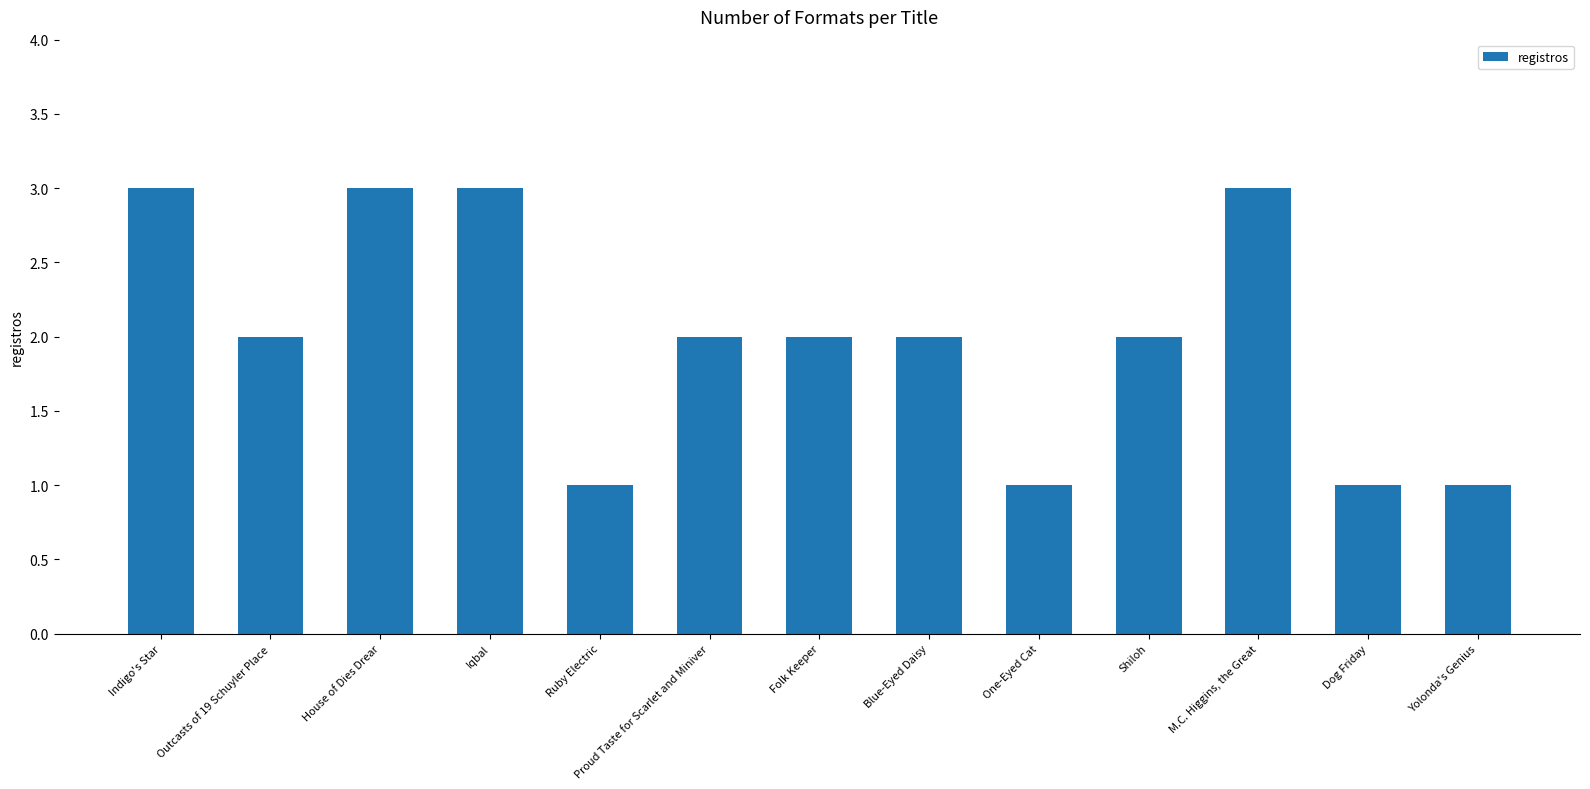

What is the label of the 12th bar from the left?

Dog Friday